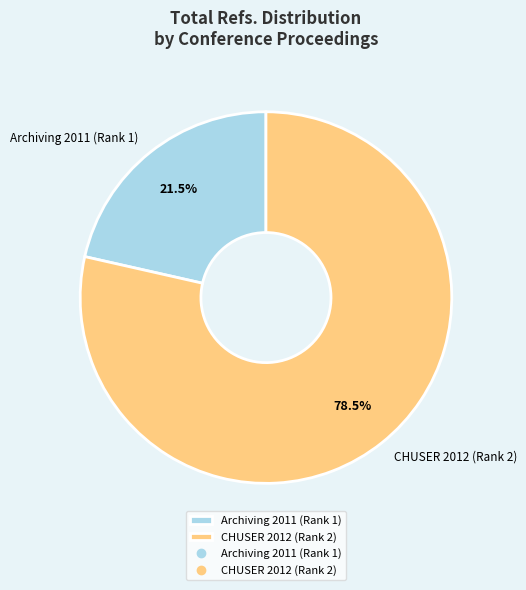

Rank the categories by value from highest to lowest.

CHUSER 2012 (Rank 2), Archiving 2011 (Rank 1)